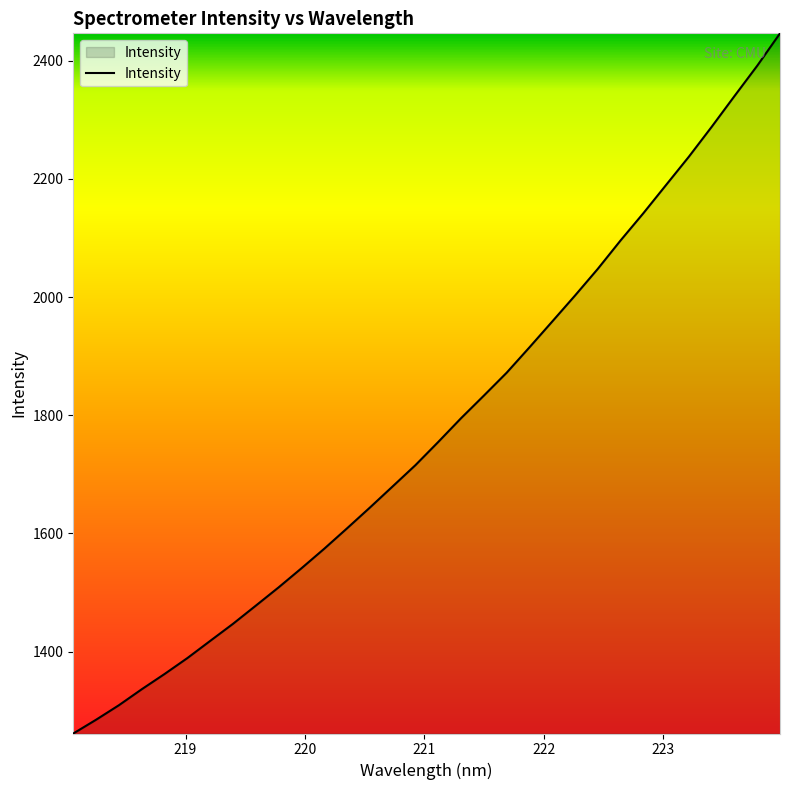

What is the smallest value displayed?

1261.3